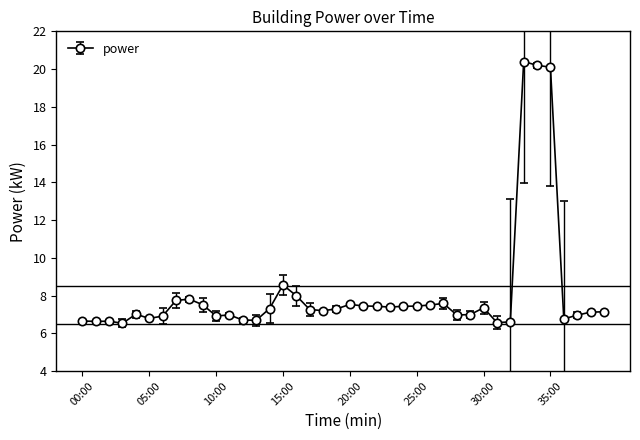

What is the value of the 35th point from the left?

20.2